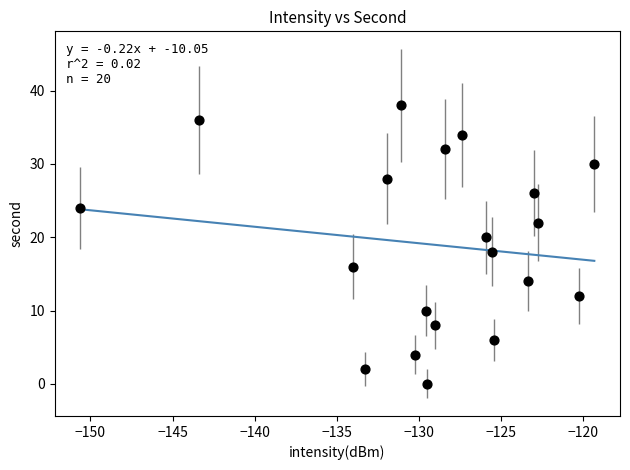

What is the range of Y values (max minus min)?

38